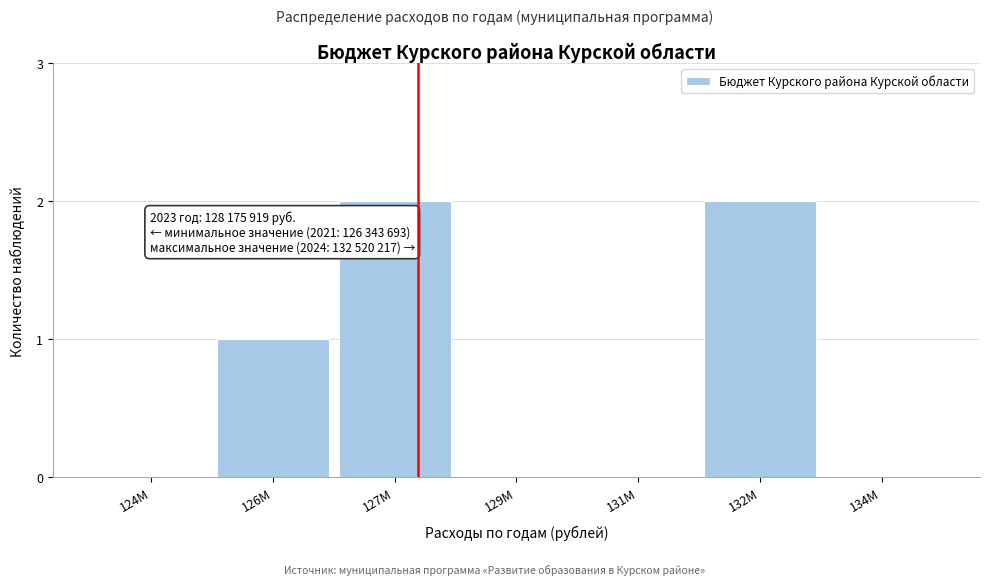

Reading left to right, transcribe all the data shown in this chart.

124M=0	126M=1	127M=2	129M=0	131M=0	132M=2	134M=0